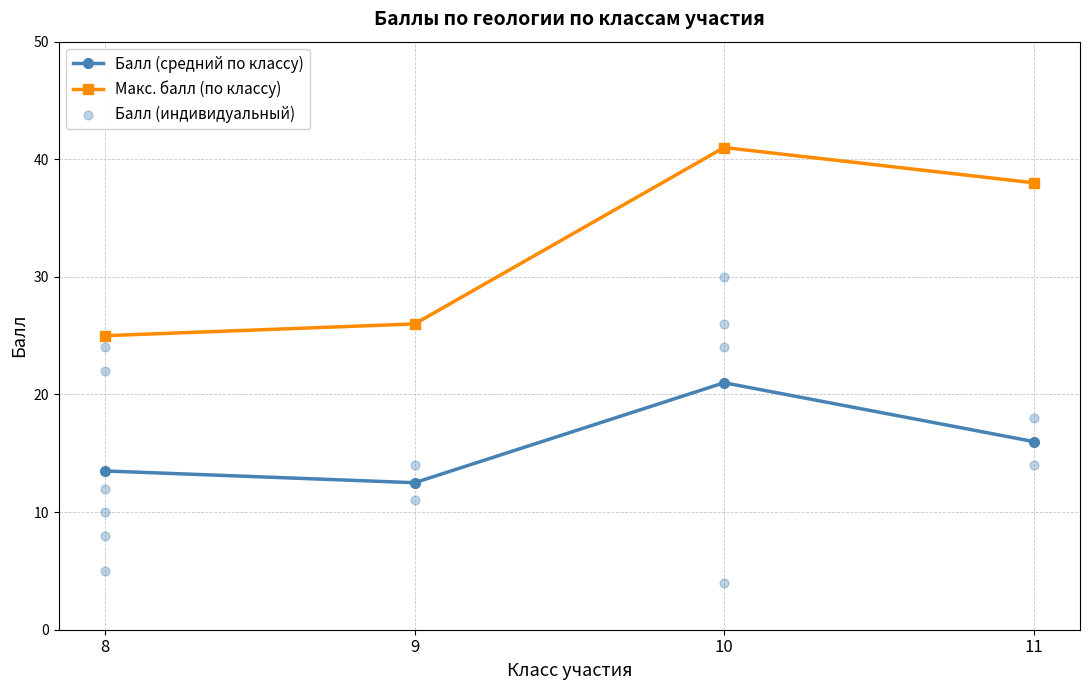

The value of Макс. балл (по классу) at 8 is 25.0. True or false?

True